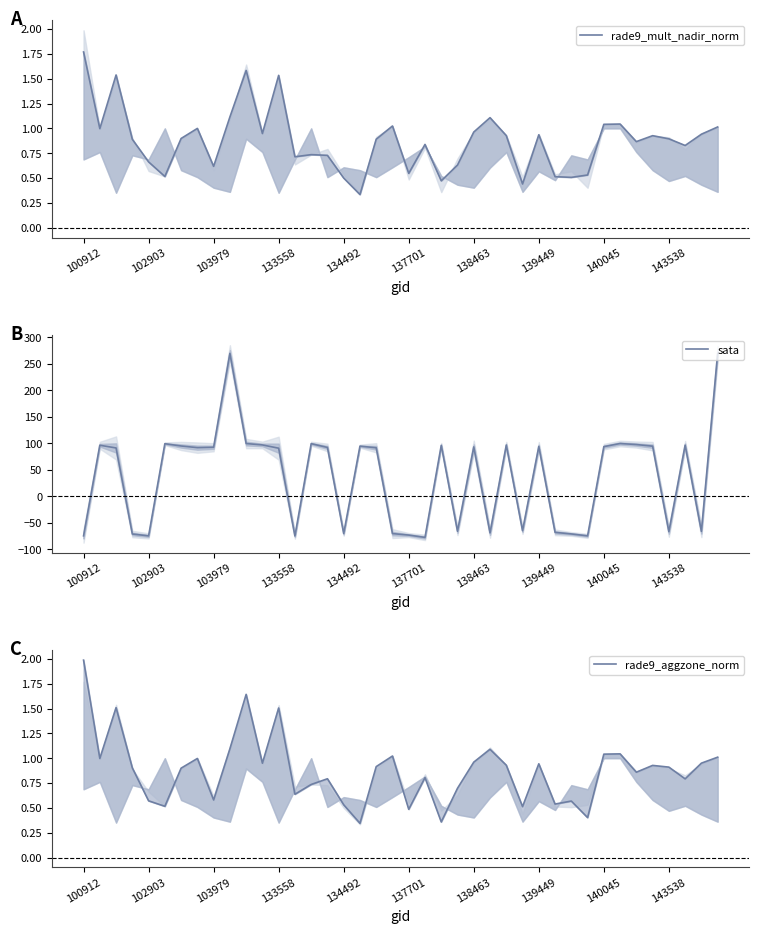

Between 20 and 26, which series saw the biggest shift?

sata